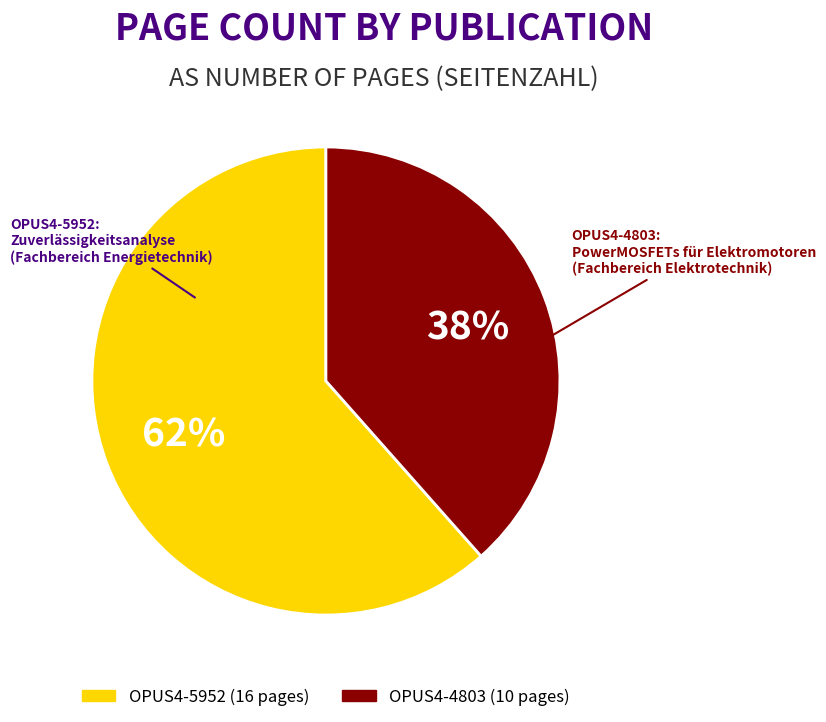

Which slice is the largest?

OPUS4-5952